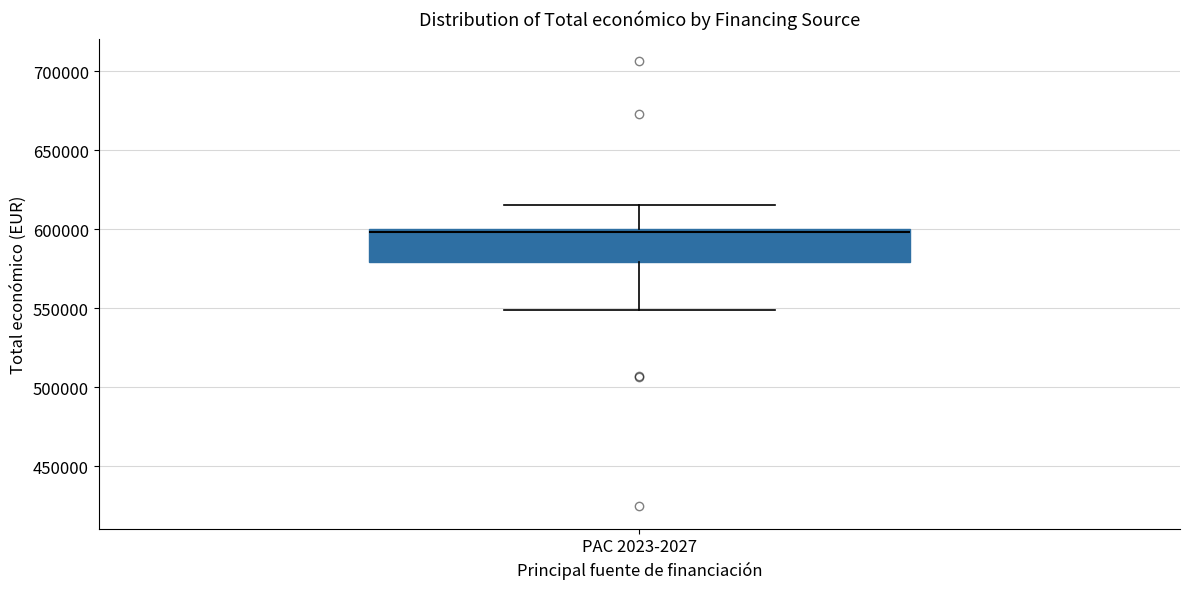

Where does the lower whisker of the box for PAC 2023-2027 end on the y-axis? The values are not printed on the chart, so give them approximately, as read against the axis.

550000